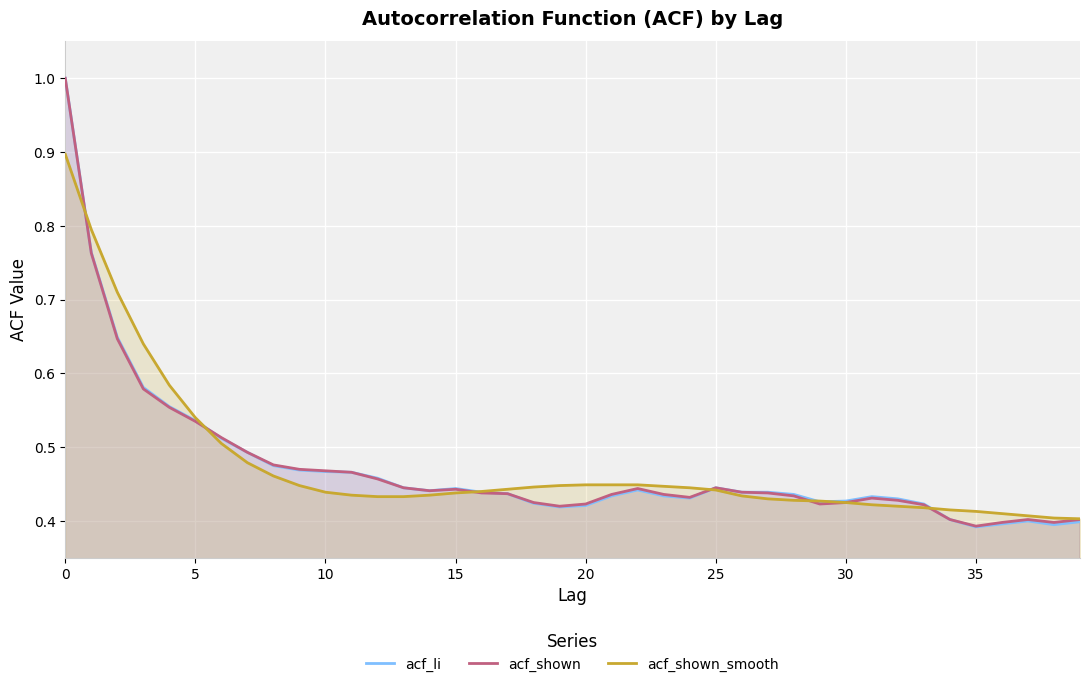

List the series in order of their peak value, lowest first.

acf_shown_smooth, acf_li, acf_shown